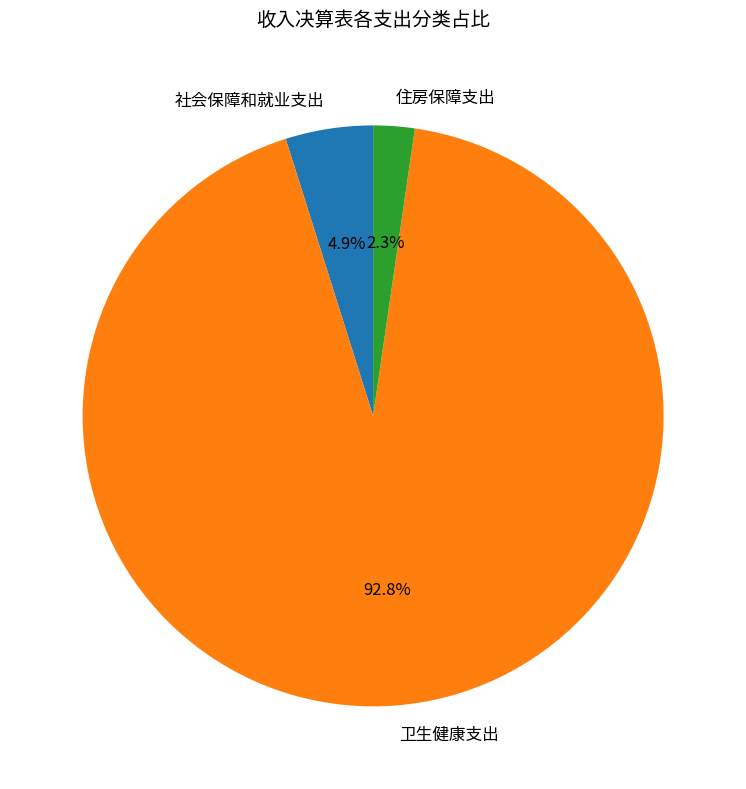

Which category has the smallest portion of the pie?

住房保障支出